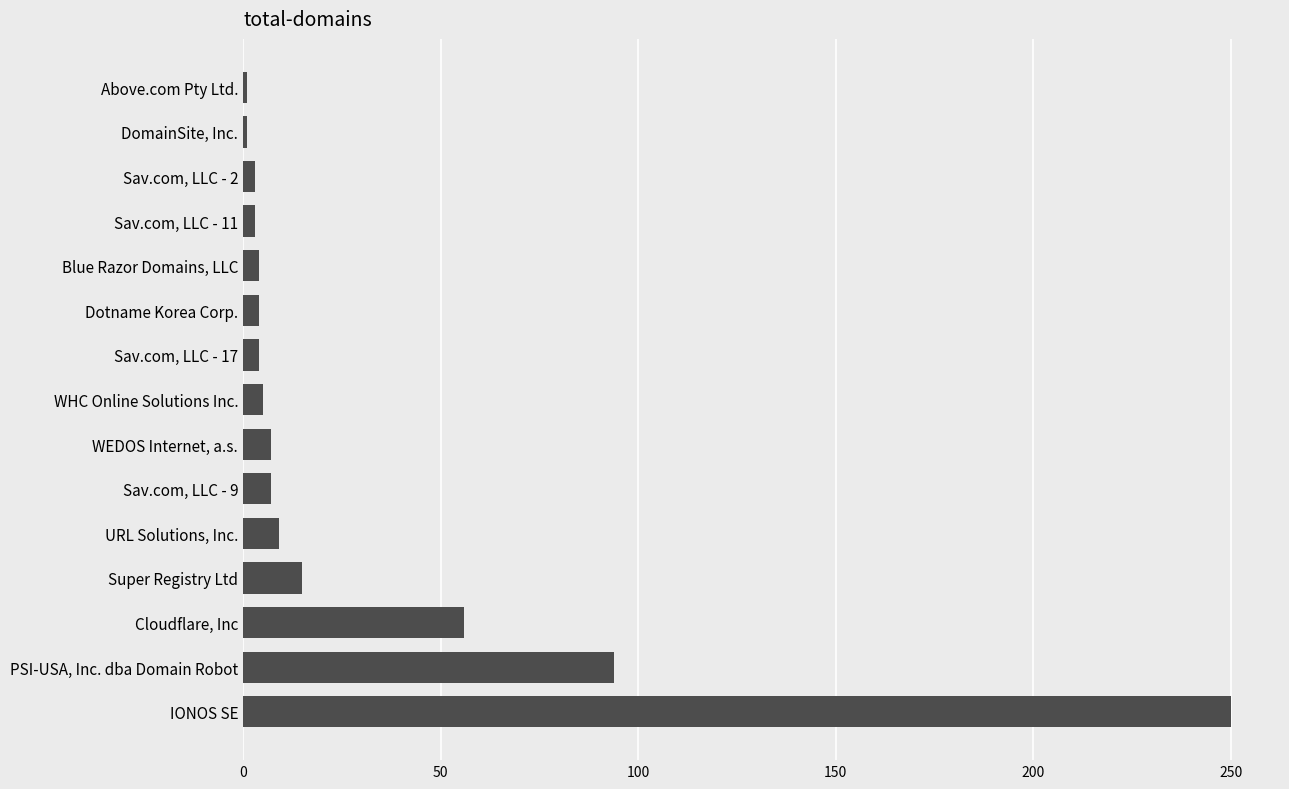

Which has a higher value, WEDOS Internet, a.s. or Super Registry Ltd?

Super Registry Ltd